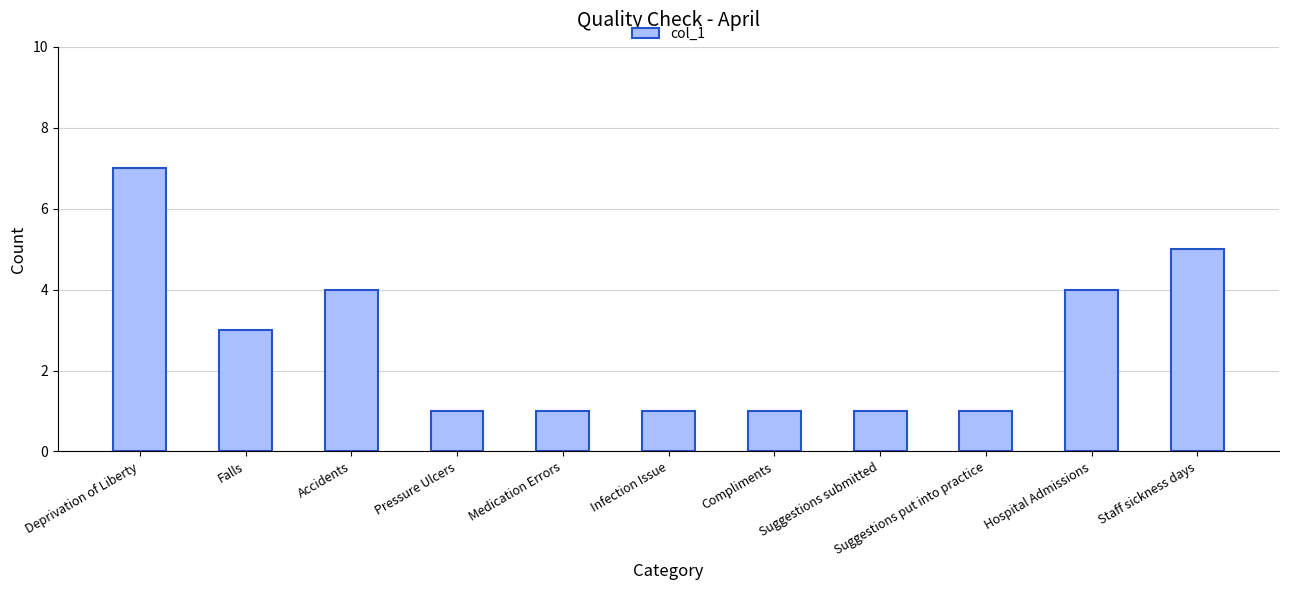

How many bars are there in total?

11